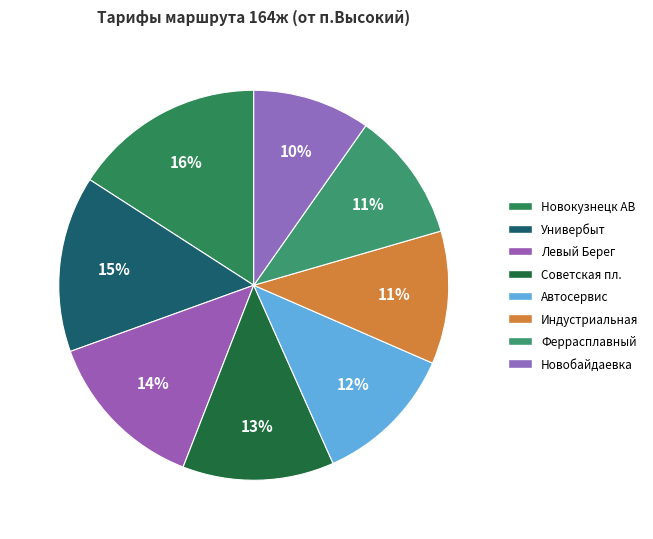

Is there a majority slice in this chart?

No